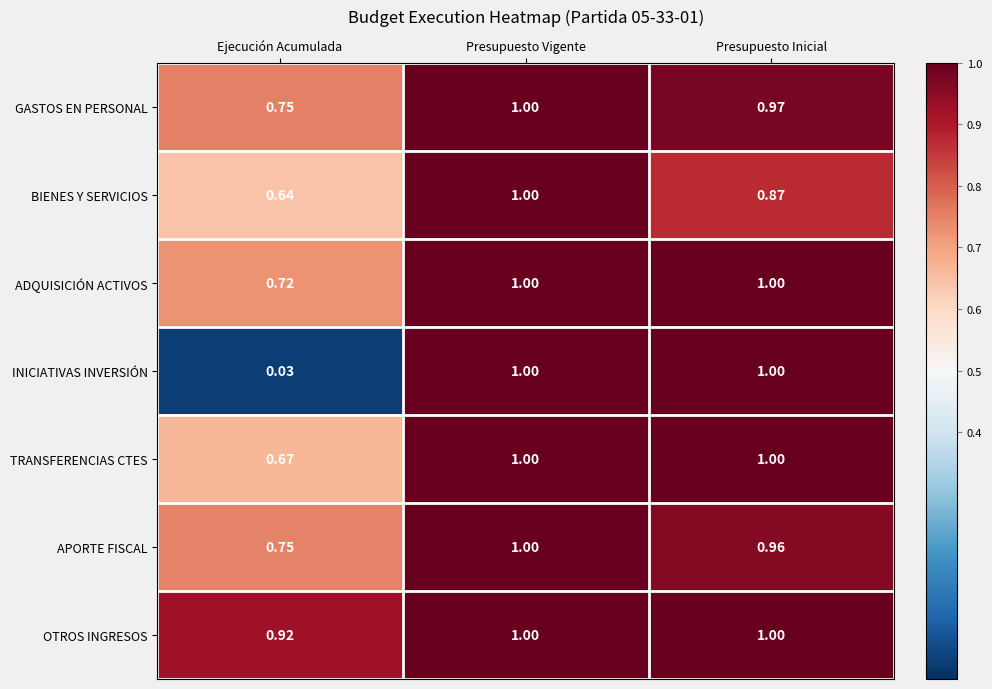

Where is BIENES Y SERVICIOS nearest to the value 0?

Ejecución Acumulada